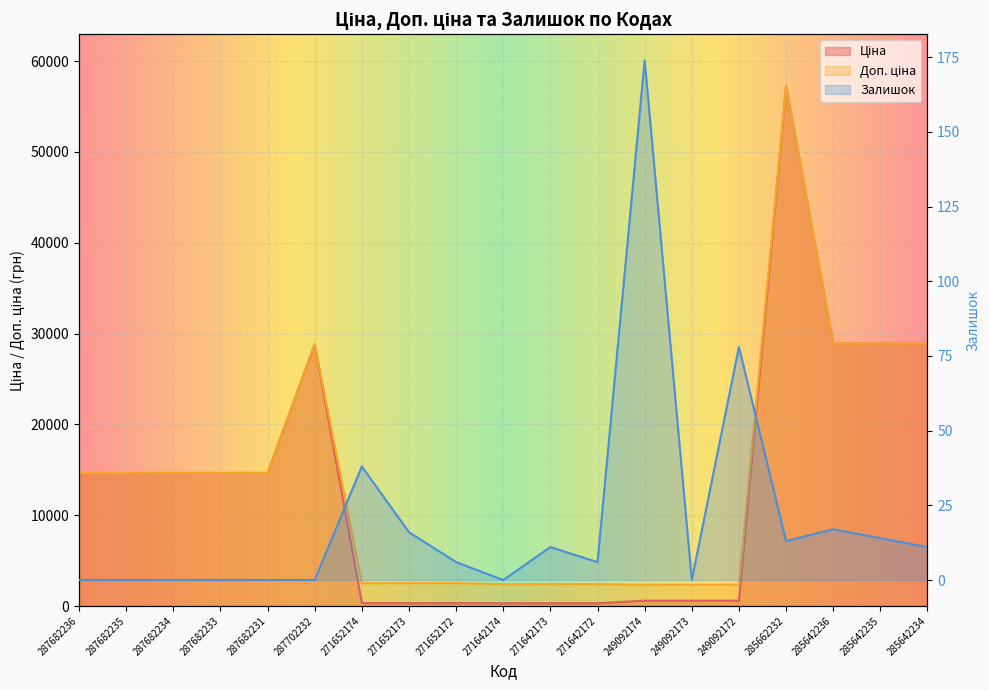

What is the approximate value of Ціна at 271652173?

314.7